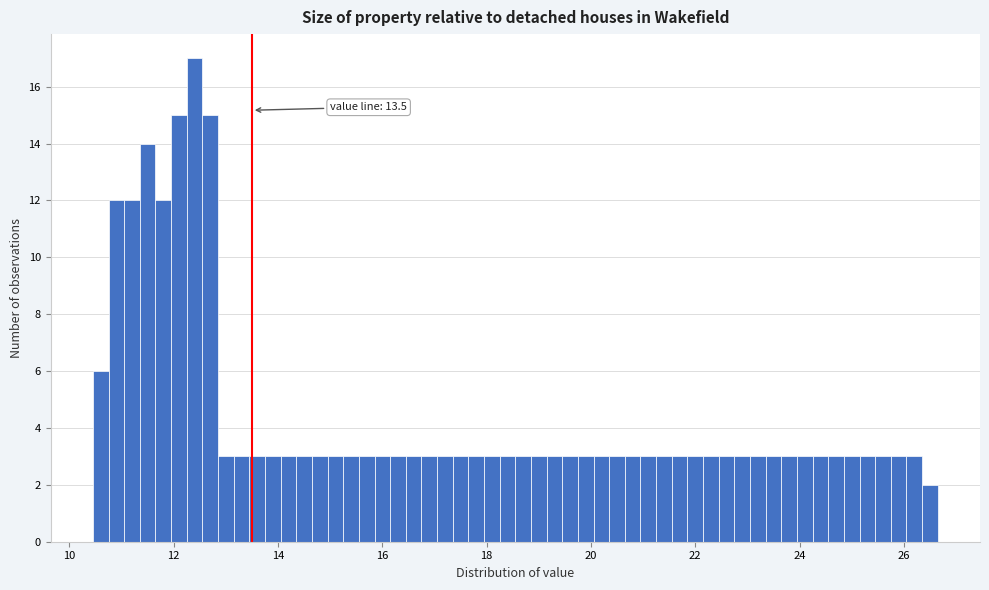

Around what value on the x-axis is the tallest bar? Give the approximate position of its centre, as read against the axis.

12.4